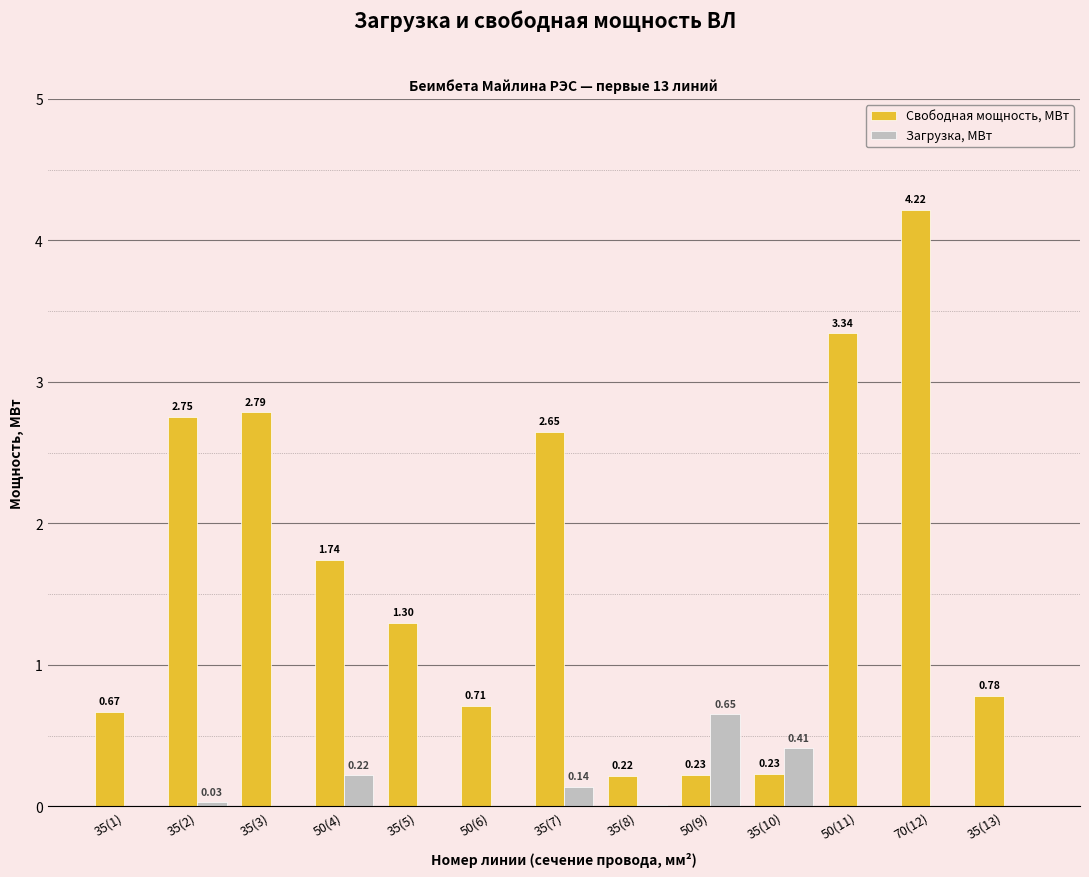

At which label does Свободная мощность, МВт first exceed 1?

35(2)